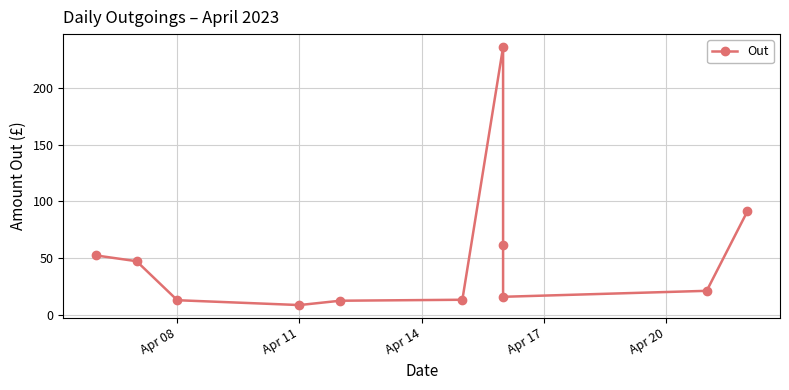

How many categories are shown in the chart?

11